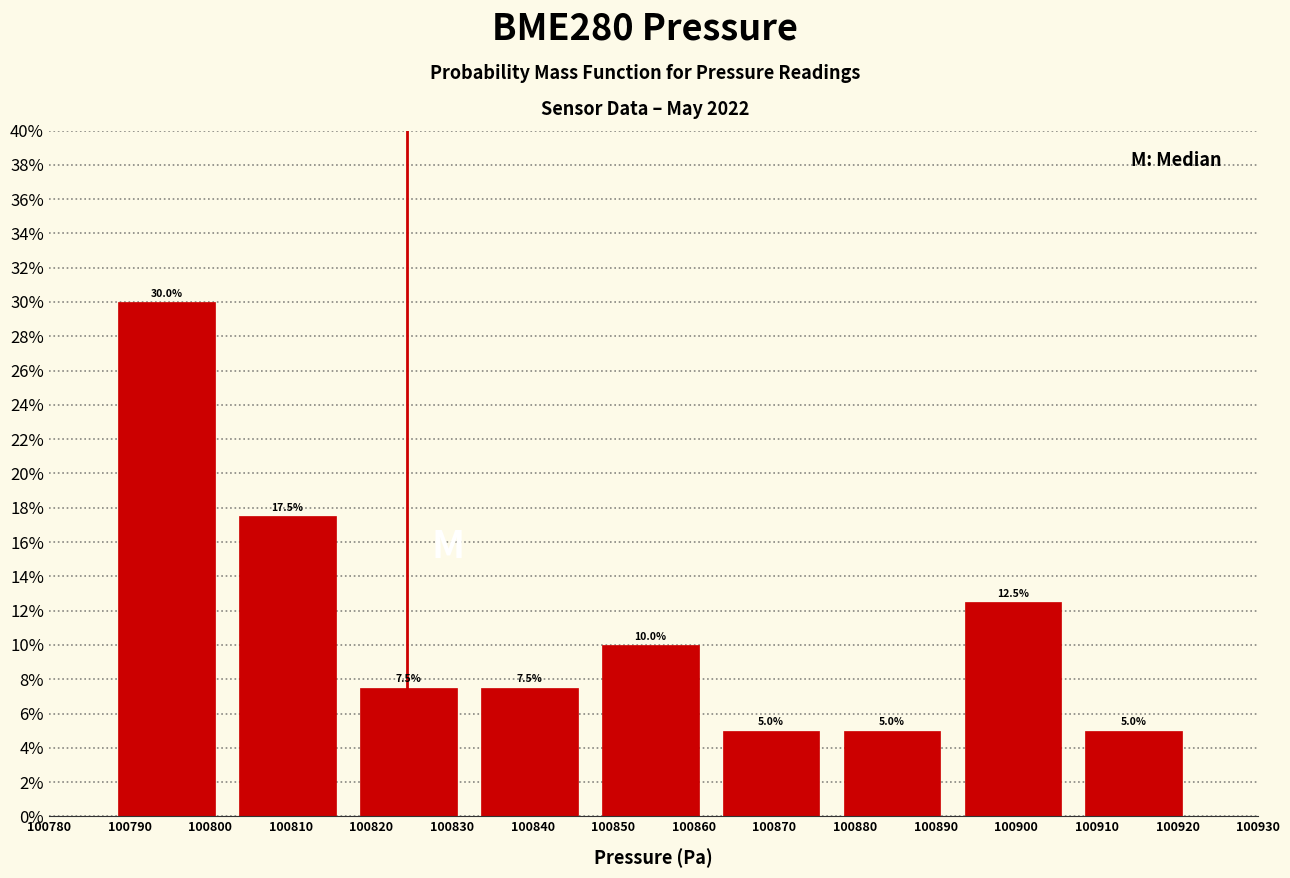

Reading left to right, transcribe this chart: for each bar, give the range it covers on the x-axis and its height. The bar edges are not printed on the chart, so give them approximately, as read against the axis.

100787 to 100802: 30.0
100802 to 100817: 17.5
100817 to 100832: 7.5
100832 to 100847: 7.5
100847 to 100862: 10.0
100862 to 100877: 5.0
100877 to 100892: 5.0
100892 to 100907: 12.5
100907 to 100922: 5.0